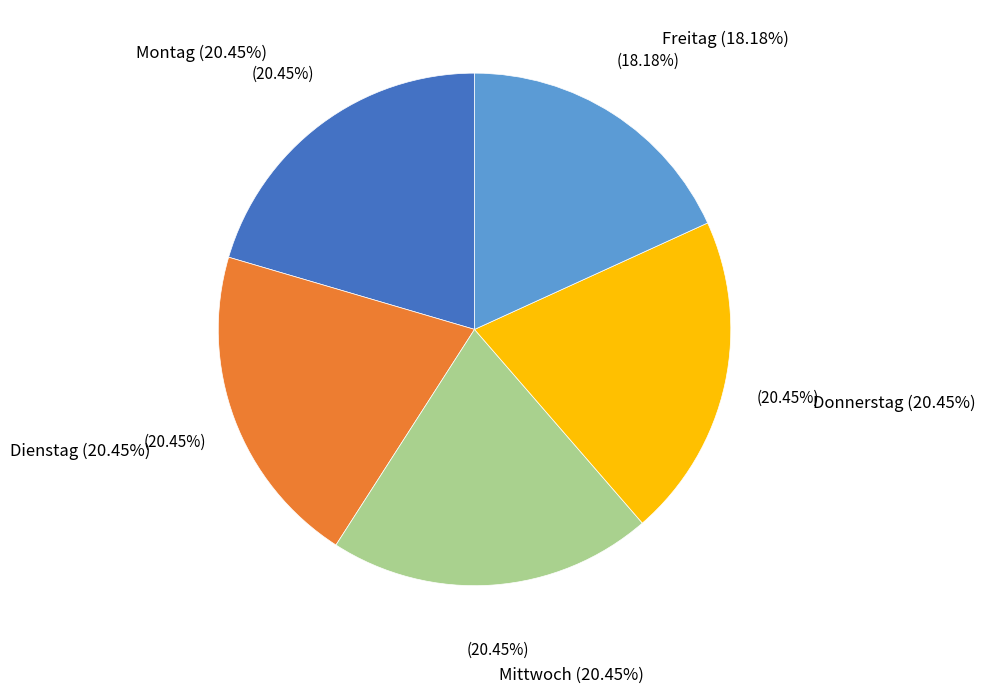

What is the smallest slice in the pie chart?

Freitag